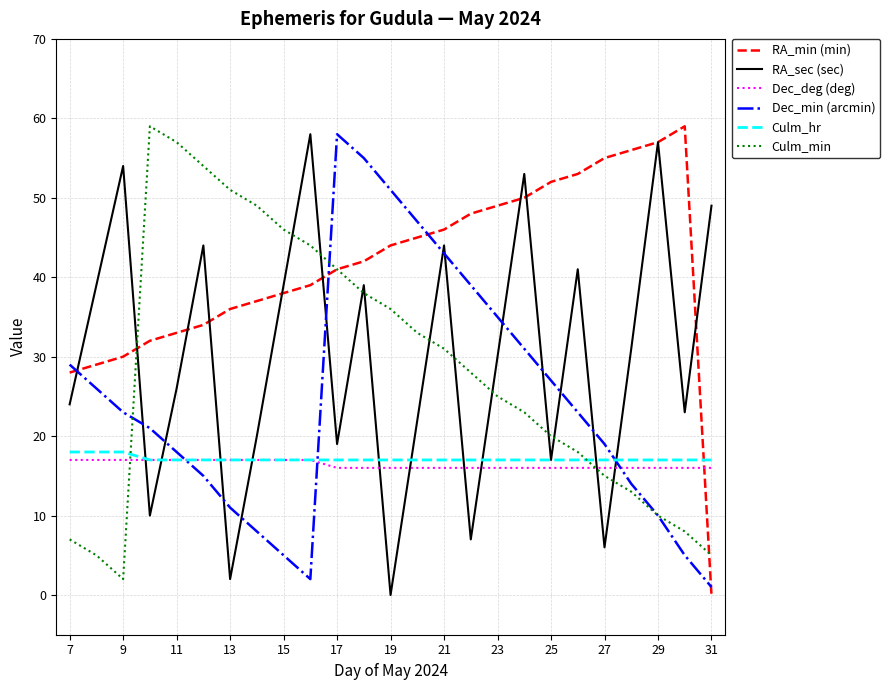

What is the maximum value for RA_min (min)?

59